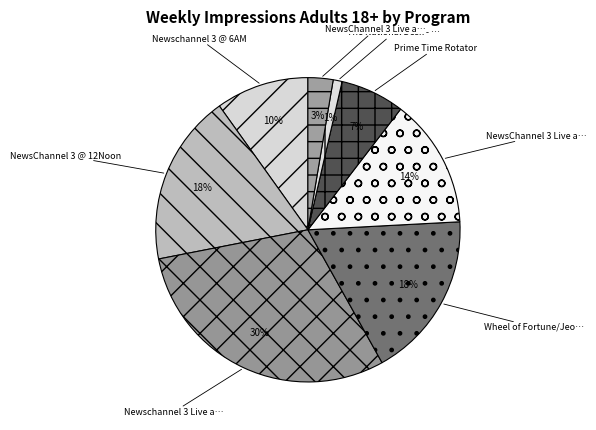

Rank the categories by value from highest to lowest.

Newschannel 3 Live at 6PM, NewsChannel 3 @ 12Noon, Wheel of Fortune/Jeopardy, NewsChannel 3 Live at 11PM, Newschannel 3 @ 6AM, Prime Time Rotator, NewsChannel 3 Live at 10PM - CW7, The National Desk - CW7